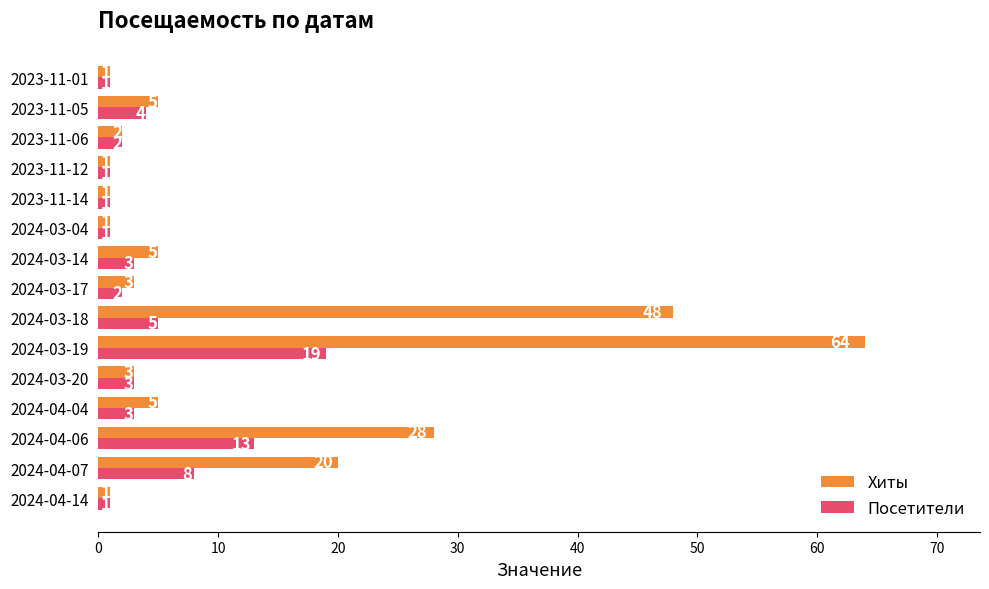

At which label is Посетители closest to 10?

2024-04-07